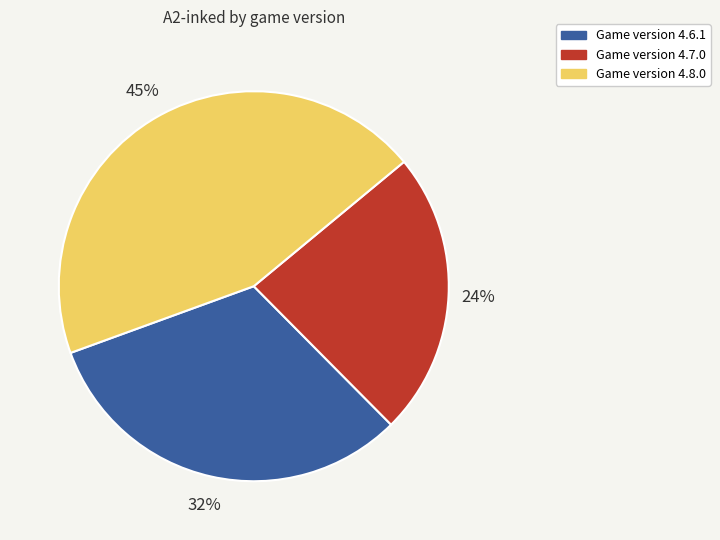

To the nearest percent, what is the difference between the largest and smallest slice percentages?

21%